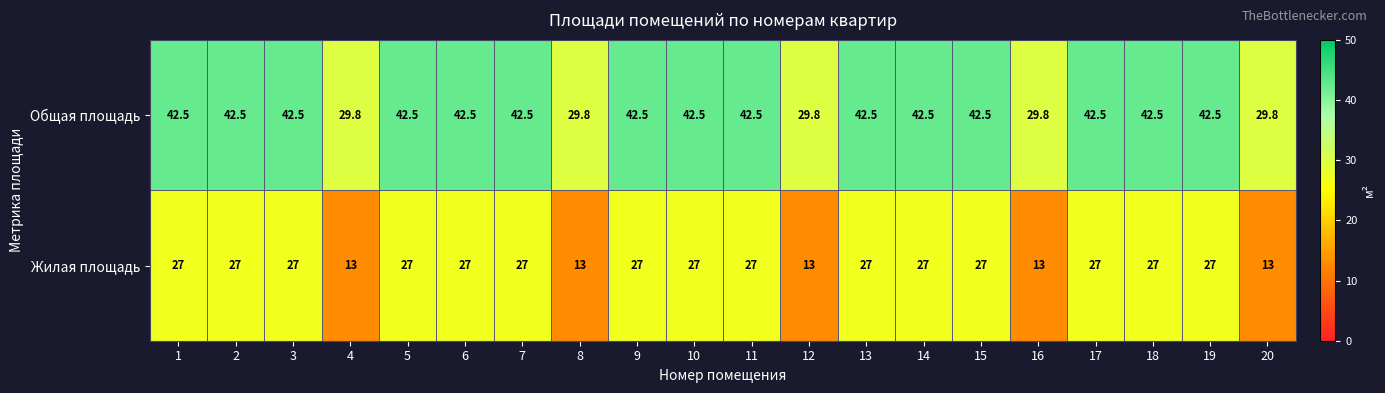

Is it true that Общая площадь equals 42.5 at 13?

True